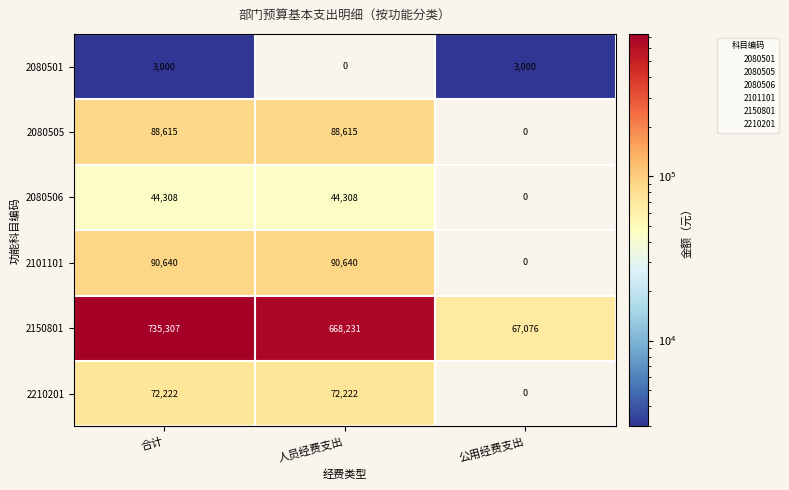

Is it true that 2210201 equals -26190 at 公用经费支出?

False